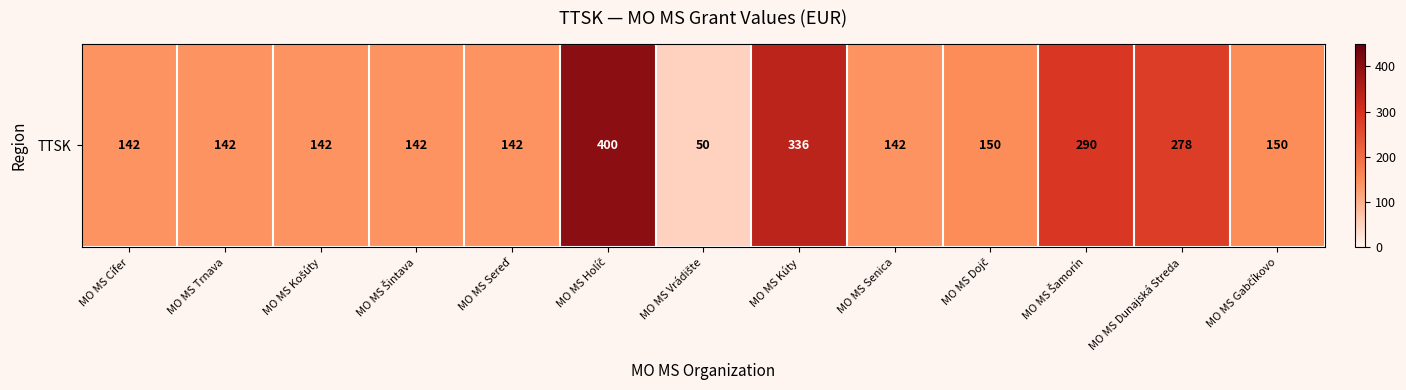

Rank the categories by value from highest to lowest.

MO MS Holíč, MO MS Kúty, MO MS Šamorín, MO MS Dunajská Streda, MO MS Dojč, MO MS Gabčíkovo, MO MS Cífer, MO MS Trnava, MO MS Košúty, MO MS Šintava, MO MS Sereď, MO MS Senica, MO MS Vrádište